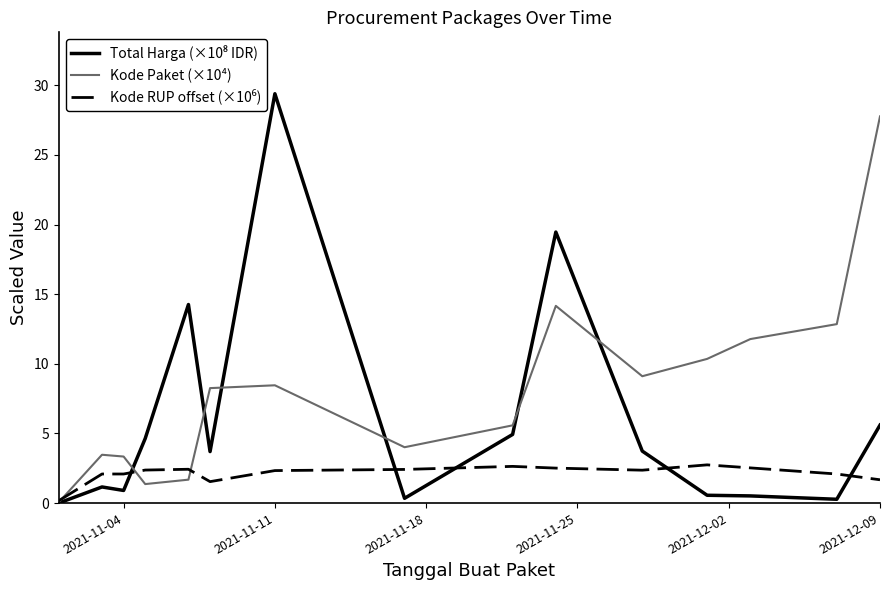

What are all the series names shown in the legend?

Total Harga (×10⁸ IDR), Kode Paket (×10⁴), Kode RUP offset (×10⁶)